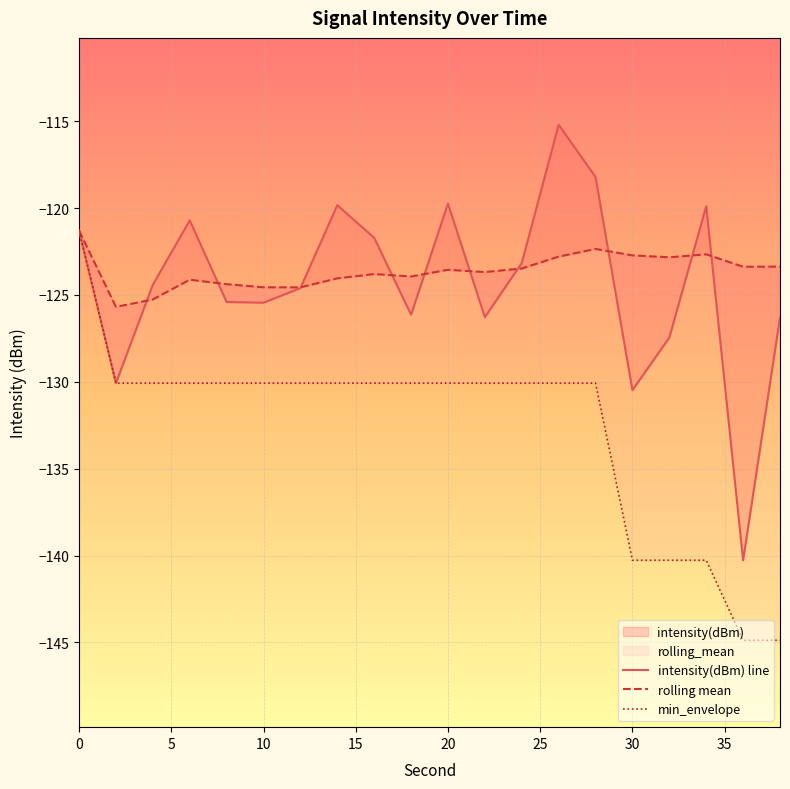

Read the min_envelope value at 5.

-130.1